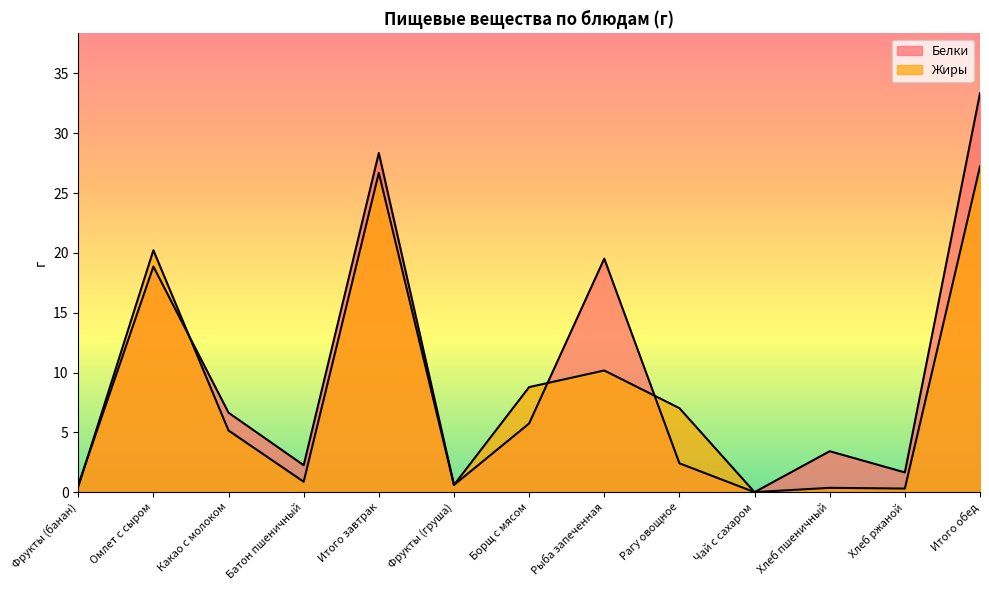

Reading left to right, transcribe all the data shown in this chart.

Белки: 0.6	18.9	6.6	2.2	28.4	0.6	5.7	19.5	2.4	0.0	3.4	1.6	33.3
Жиры: 0.5	20.2	5.2	0.9	26.7	0.6	8.8	10.2	7.0	0.0	0.4	0.3	27.2